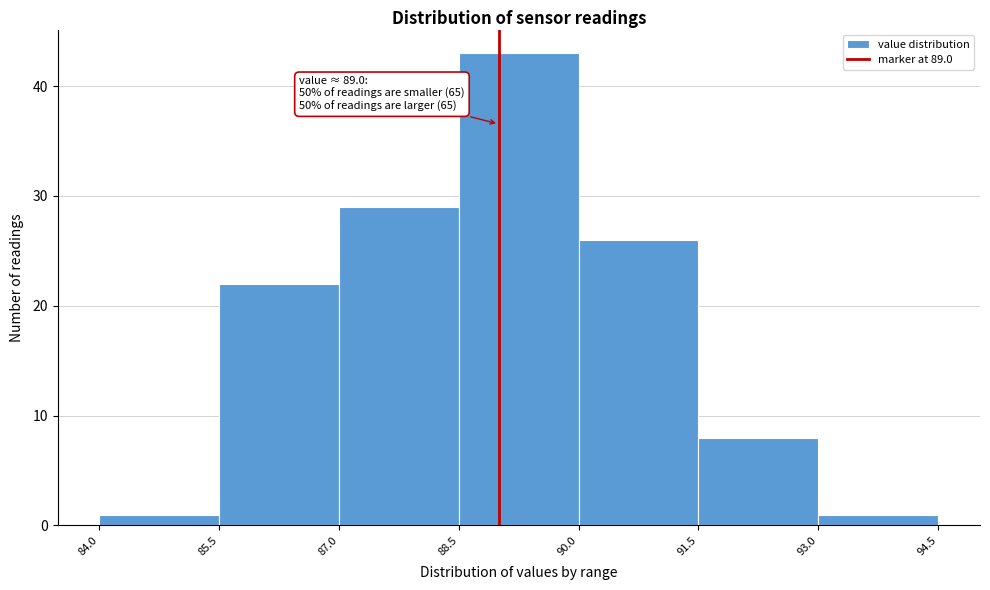

Which range on the x-axis has the tallest bar?

88.5 to 90.0